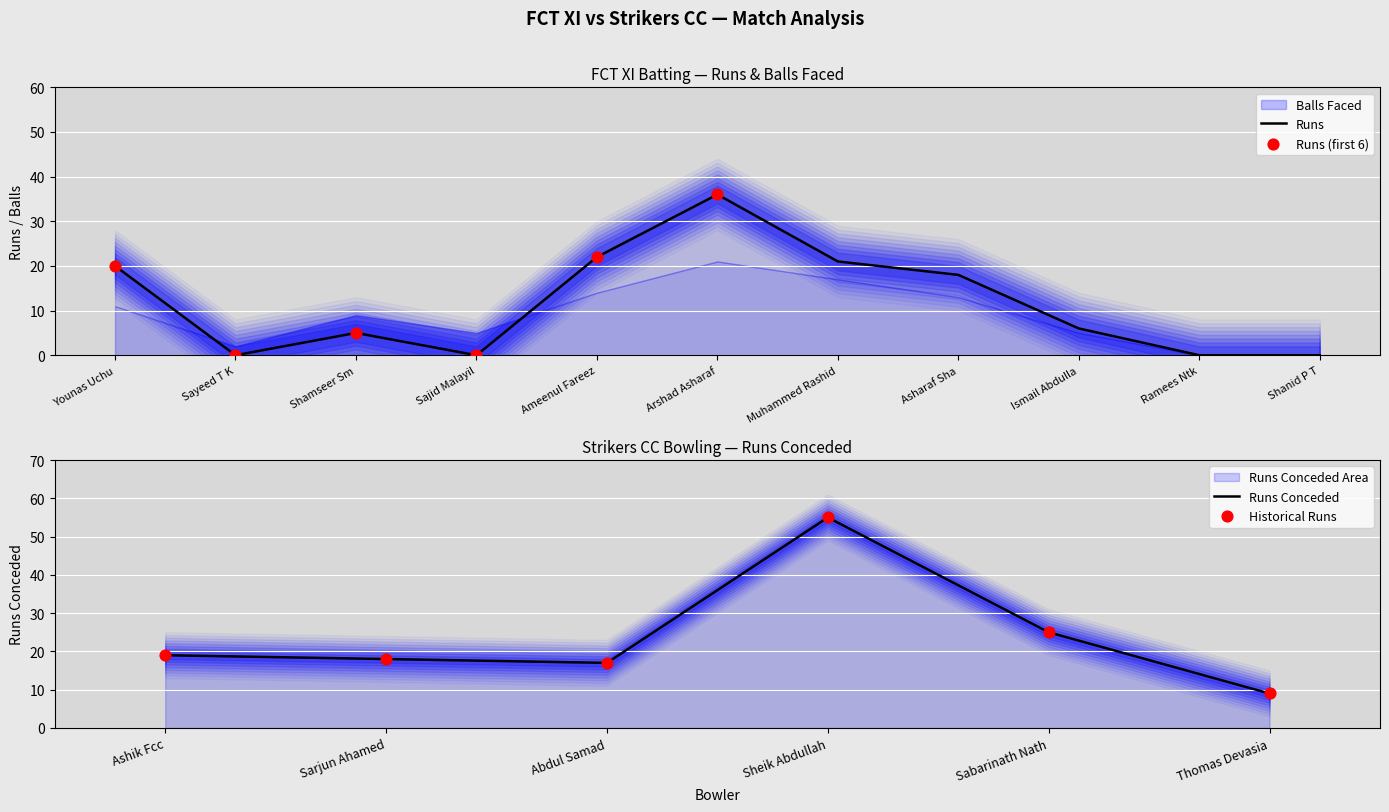

Between Younas Uchu and Ameenul Fareez, which is larger?

Ameenul Fareez